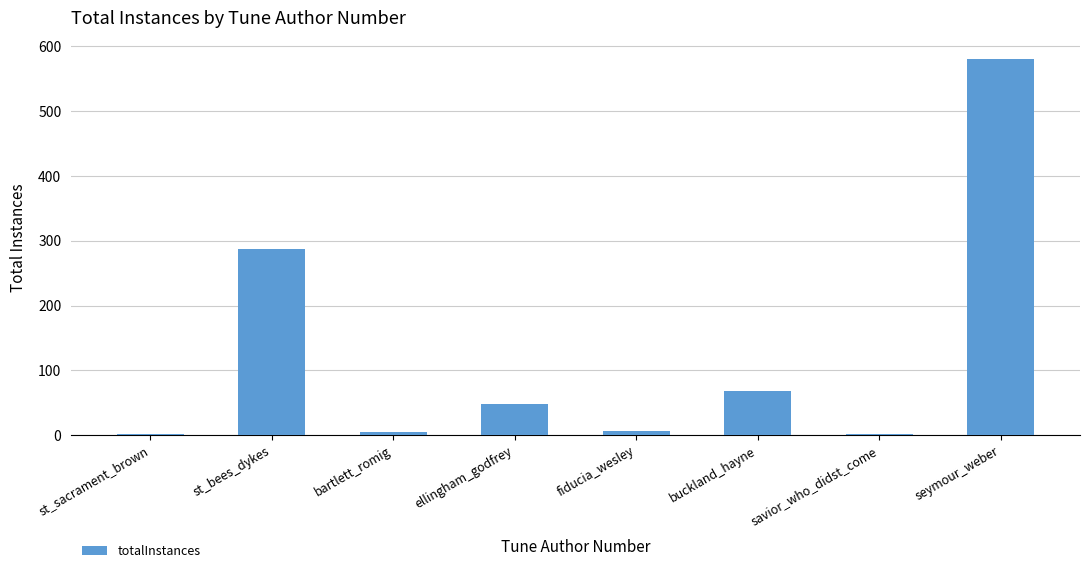

Is it true that the value at seymour_weber is 580?

True